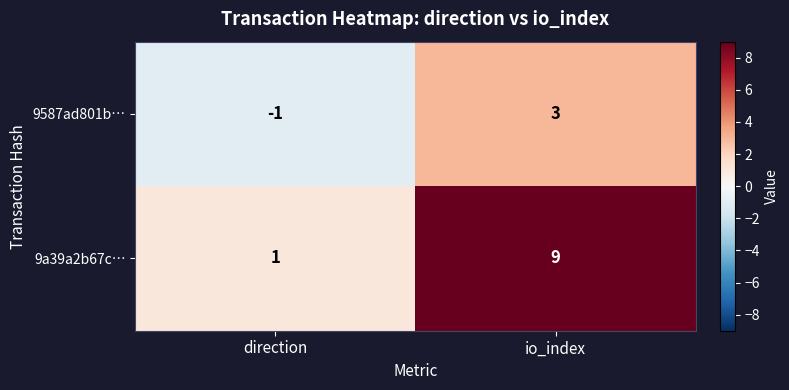

What is the total value across all series at io_index?

12